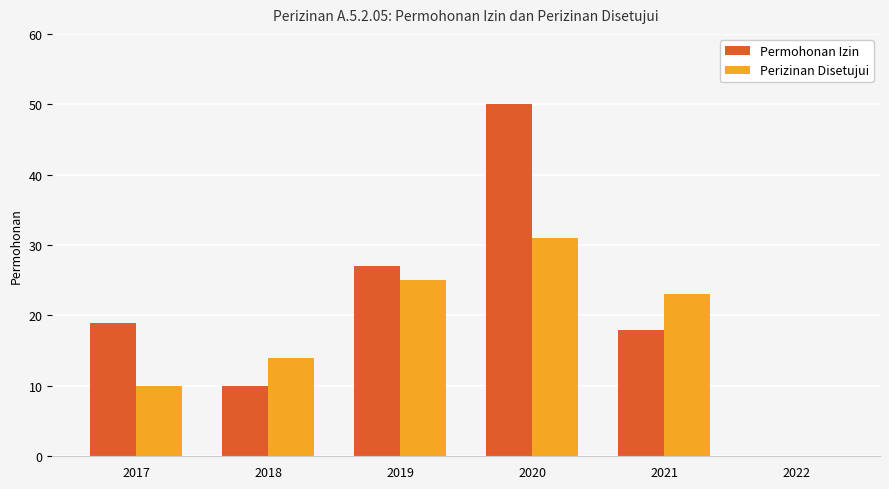

What is the highest value of the Permohonan Izin series?

50